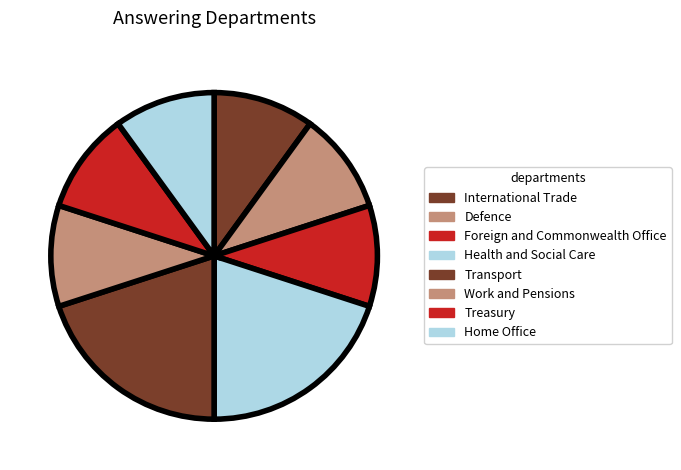

What percentage is the Treasury slice, to the nearest percent?

10%